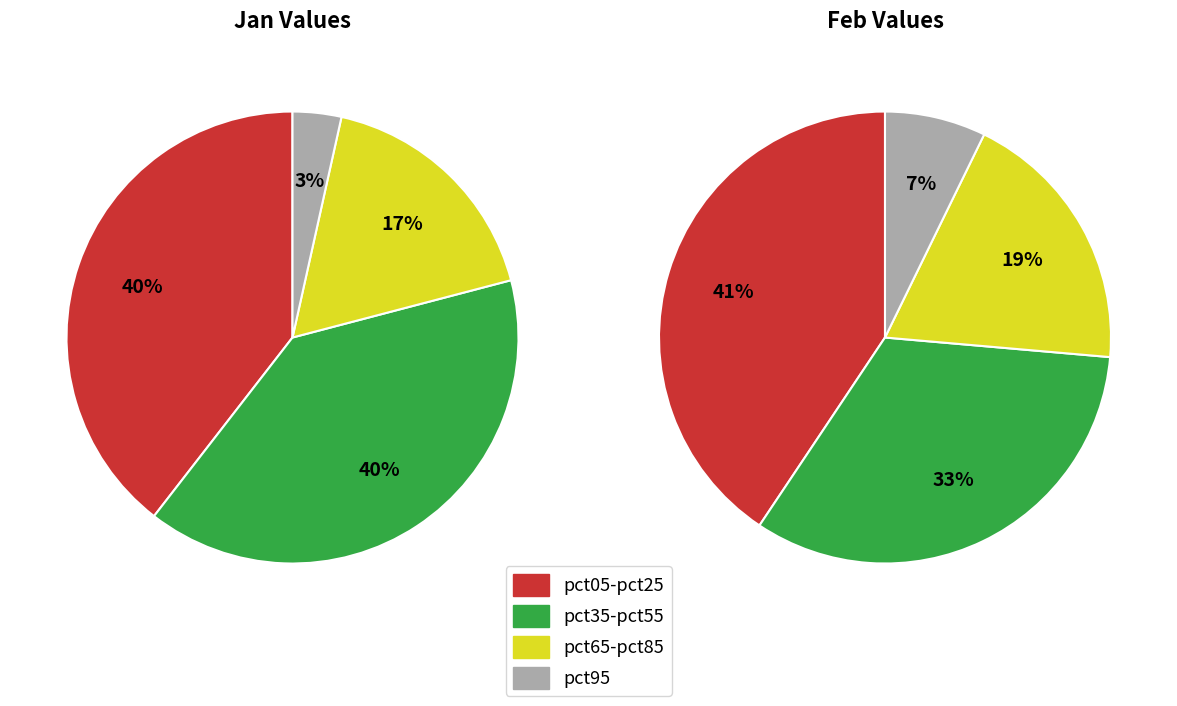

Rank the series at 9 from lowest to highest value.

jan_values, feb_values